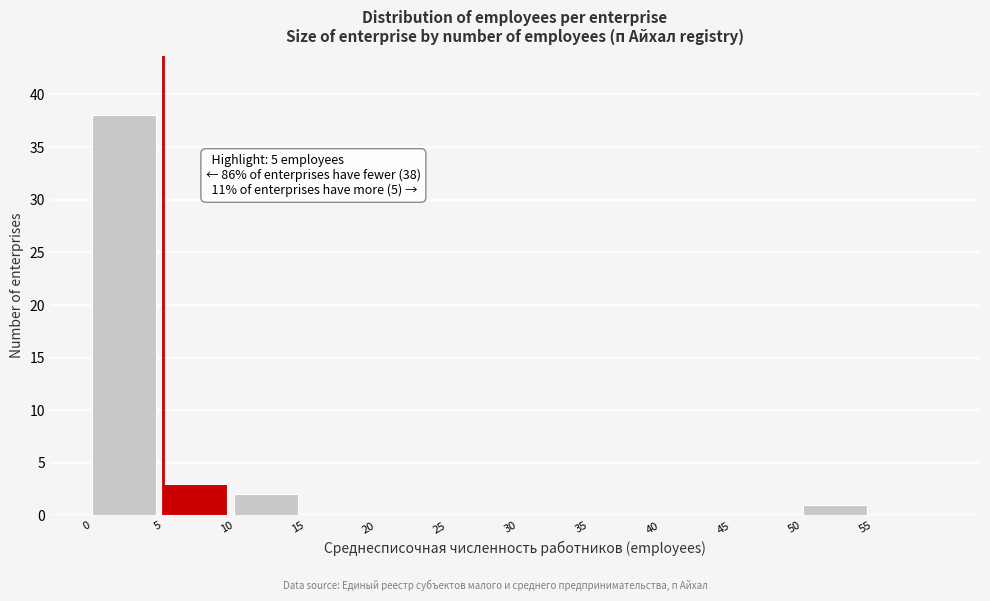

Which range on the x-axis has the tallest bar?

0 to 5